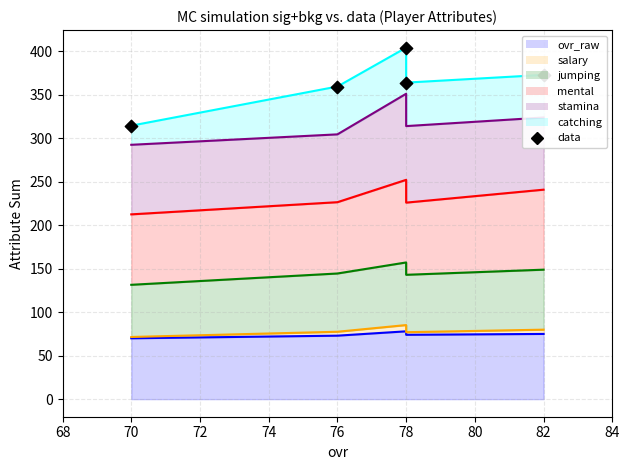

What is the change in value from 70 to 82?

+58.4